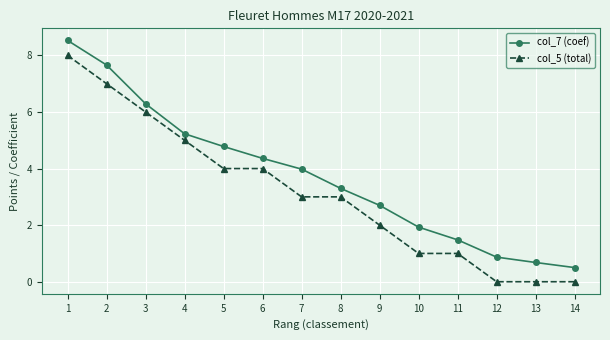

How many values in the col_7 (coef) series are below 3?

6